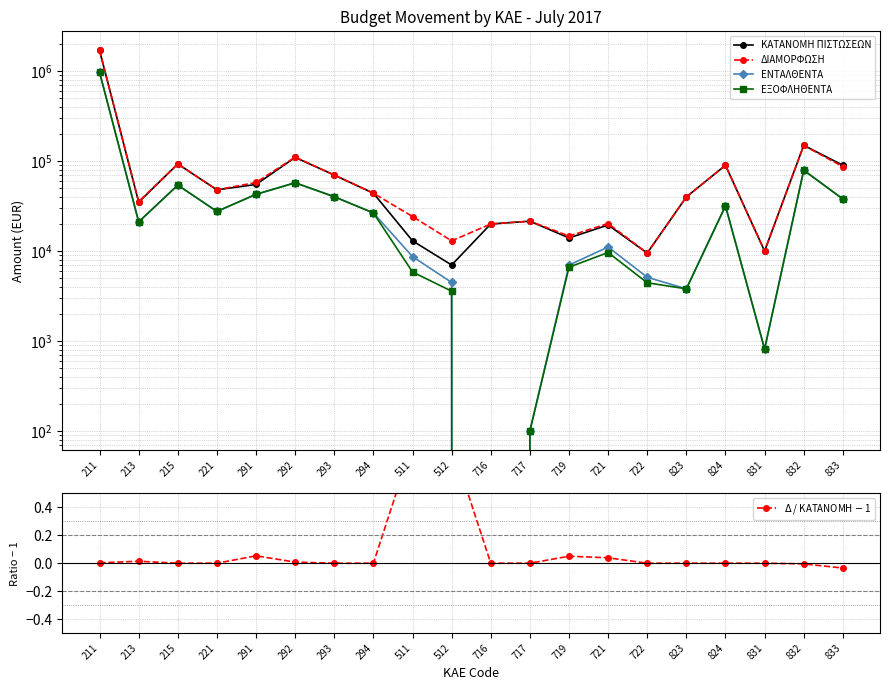

Reading left to right, list all the values displayed in this chart.

ΚΑΤΑΝΟΜΗ ΠΙΣΤΩΣΕΩΝ: 211=1700000.0	213=35000.0	215=93000.0	221=48000.0	291=55000.0	292=110000.0	293=70000.0	294=44000.0	511=13000.0	512=7000.0	716=20000.0	717=21500.0	719=14000.0	721=19500.0	722=9500.0	823=40000.0	824=90000.0	831=10000.0	832=150000.0	833=90000.0
ΔΙΑΜΟΡΦΩΣΗ: 211=1705170.0	213=35490.0	215=93000.0	221=48000.0	291=57911.0	292=110866.0	293=70000.0	294=44000.0	511=24208.1	512=13000.0	716=20000.0	717=21500.0	719=14700.0	721=20257.6	722=9500.0	823=40000.0	824=90000.0	831=10000.0	832=149277.0	833=86871.0
ΕΝΤΑΛΘΕΝΤΑ: 211=971518.2	213=21128.7	215=54110.0	221=27591.5	291=42744.4	292=57469.7	293=40189.5	294=26531.1	511=8681.9	512=4476.4	716=0.0	717=100.0	719=6982.8	721=11100.0	722=5111.3	823=3803.8	824=31811.4	831=814.6	832=79226.4	833=37931.4
ΕΞΟΦΛΗΘΕΝΤΑ: 211=971518.2	213=21128.7	215=54110.0	221=27591.5	291=42744.4	292=57469.7	293=40189.5	294=26531.1	511=5855.1	512=3581.1	716=0.0	717=100.0	719=6619.5	721=9640.0	722=4440.8	823=3803.8	824=31811.4	831=814.6	832=79226.4	833=37931.4
$\Delta$ / ΚΑΤΑΝΟΜΗ $-$ 1: 211=0.0	213=0.0	215=0.0	221=0.0	291=0.1	292=0.0	293=0.0	294=0.0	511=0.9	512=0.9	716=0.0	717=0.0	719=0.1	721=0.0	722=0.0	823=0.0	824=0.0	831=0.0	832=-0.0	833=-0.0